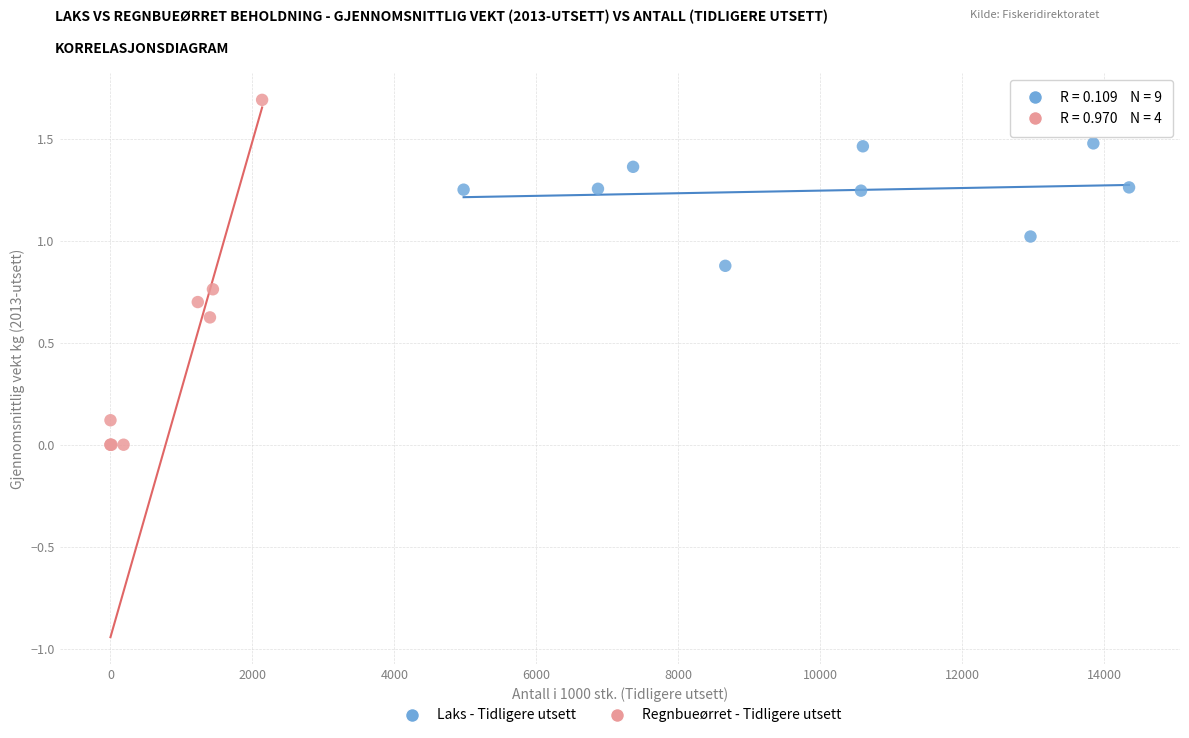

What are all the series names shown in the legend?

Laks - Tidligere utsett, Regnbueørret - Tidligere utsett